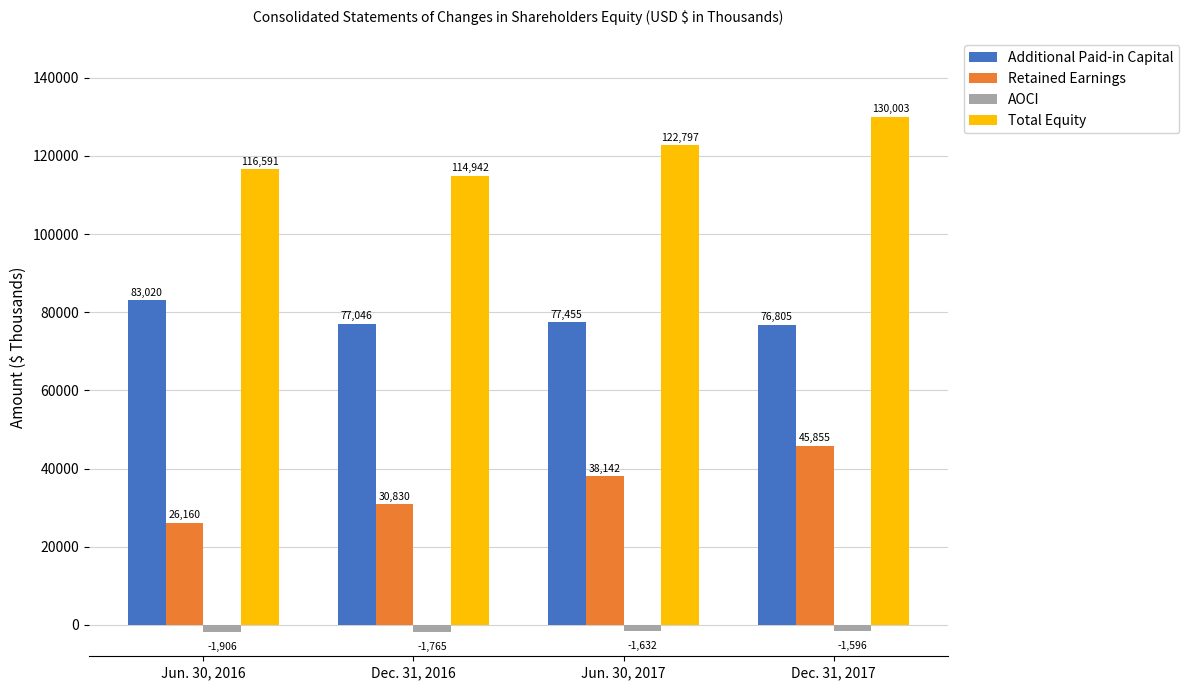

What position from the right is Jun. 30, 2017?

2